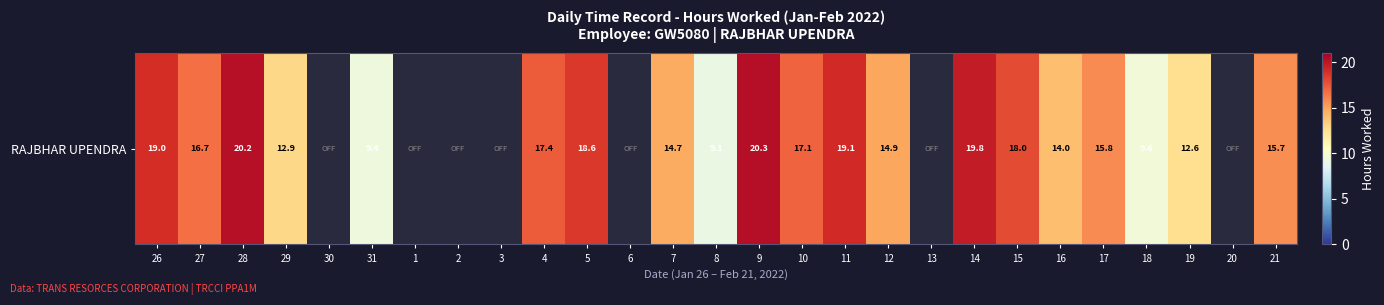

At which label is the value closest to 10?

18